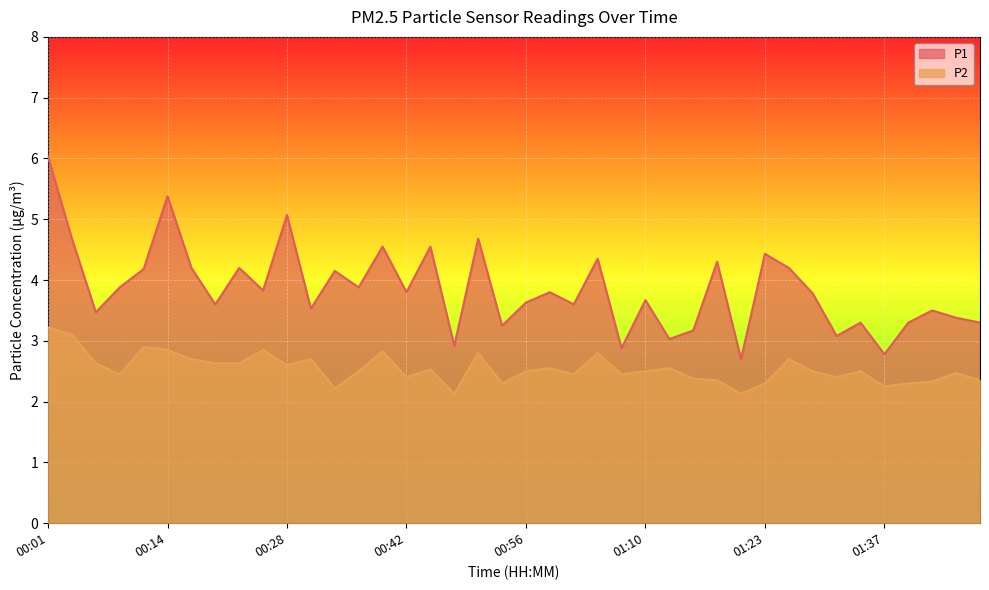

What is the average value of the P2 series?

2.5